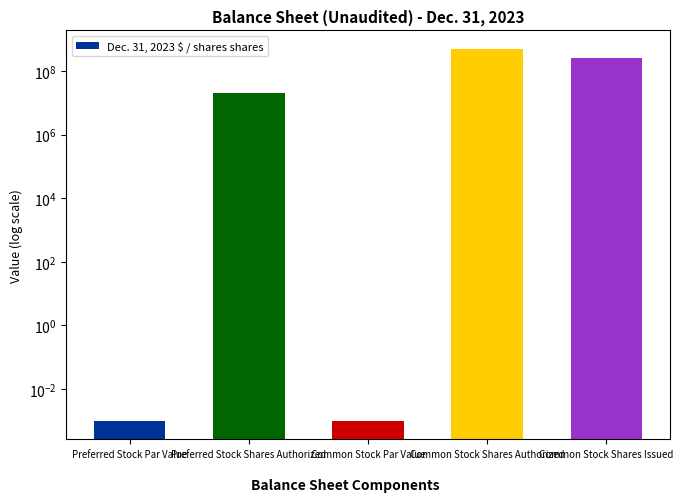

Between Preferred Stock Par Value and Common Stock Shares Authorized, which is larger?

Common Stock Shares Authorized